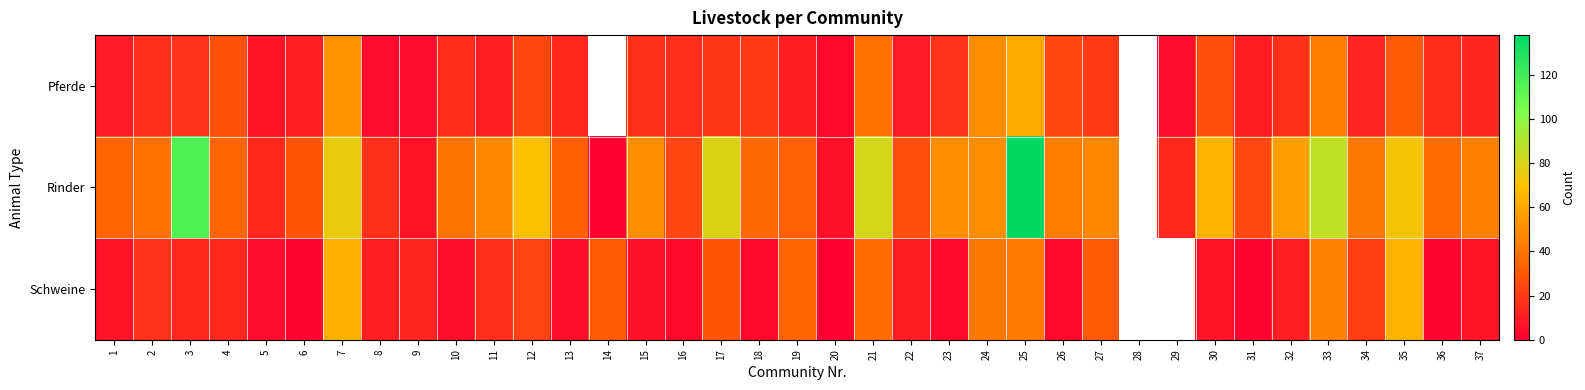

At which label is Rinder closest to 69?

12